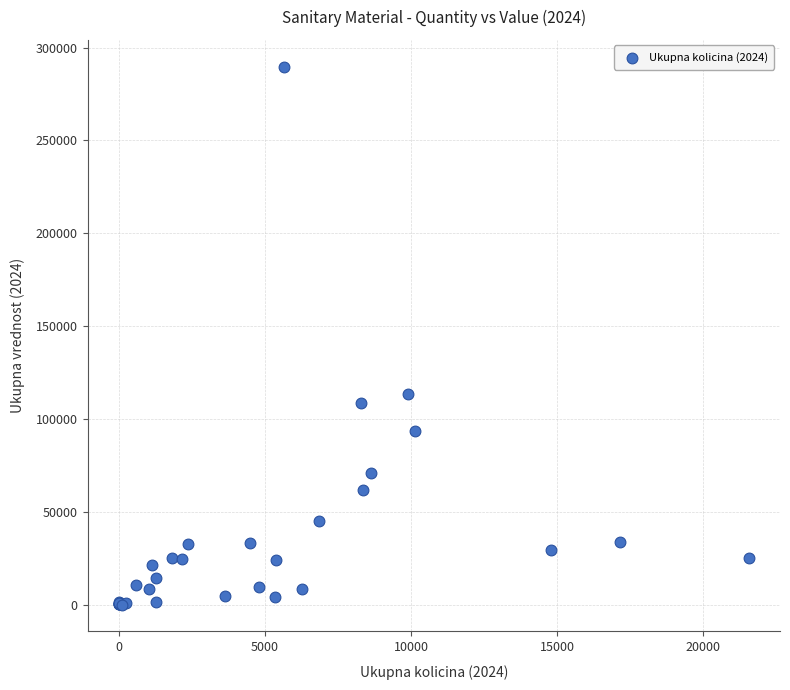

What Y value in the scatter plot is closest to 144907?

113722.3